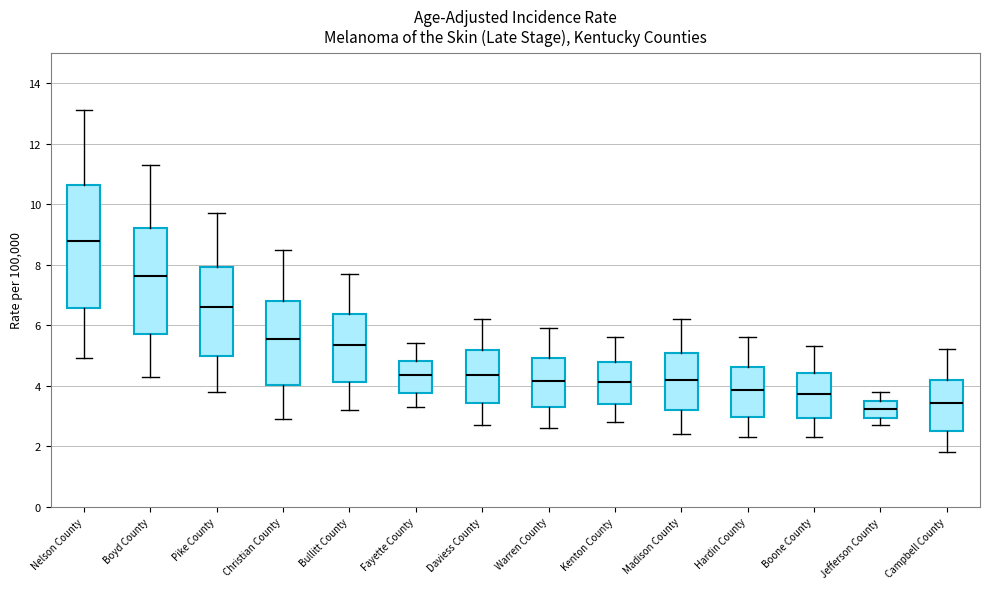

Where does the upper whisker of the box for Hardin County end on the y-axis? The values are not printed on the chart, so give them approximately, as read against the axis.

5.6